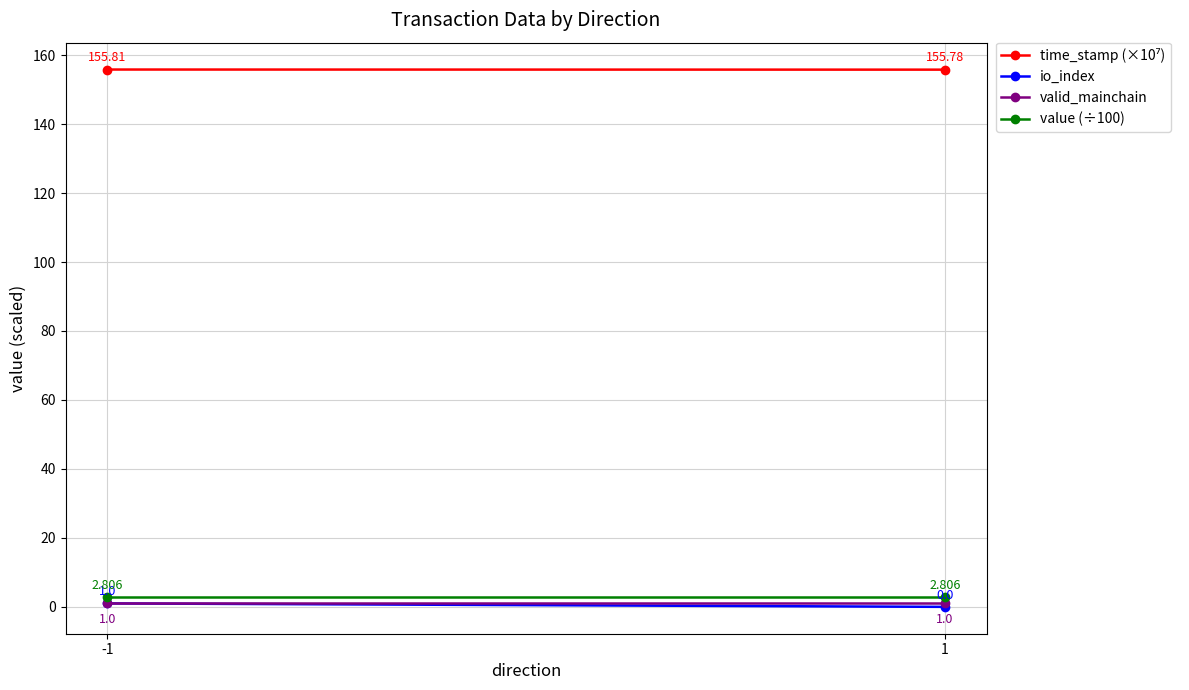

Is the value of valid_mainchain at -1 greater than the value of io_index at 1?

Yes